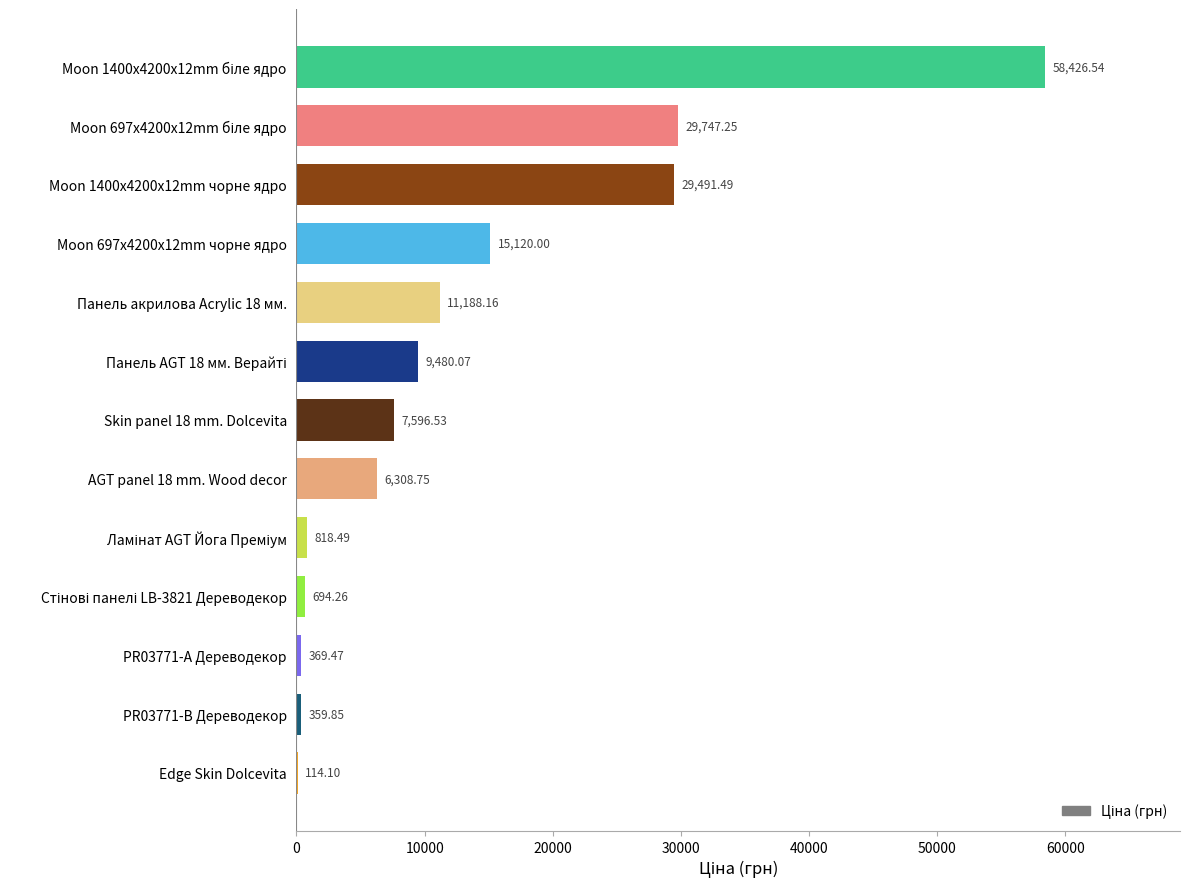

Are the bars grouped side by side (vs. stacked)?

No